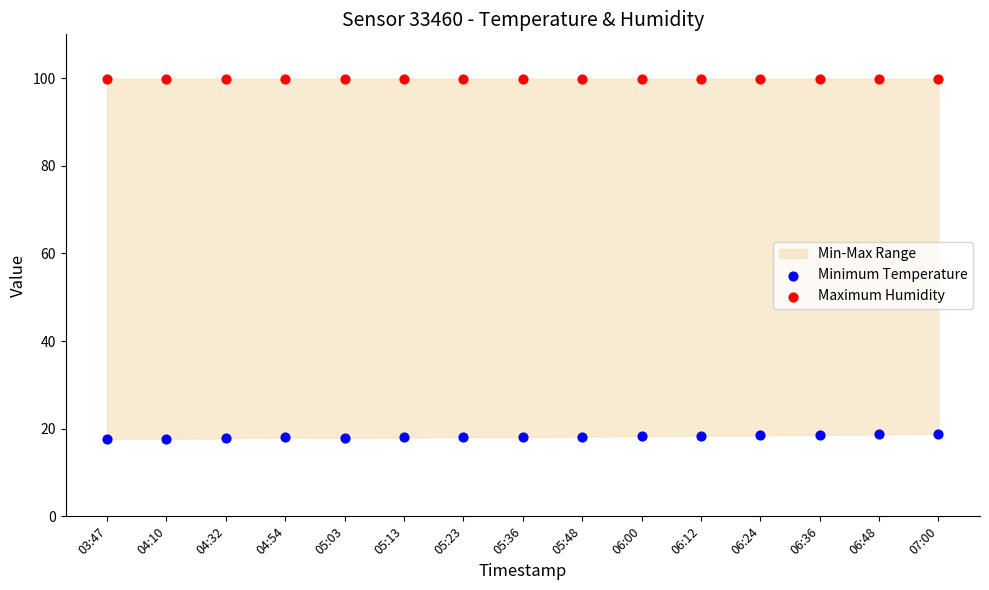

Which series contains the lowest Y value?

Minimum Temperature